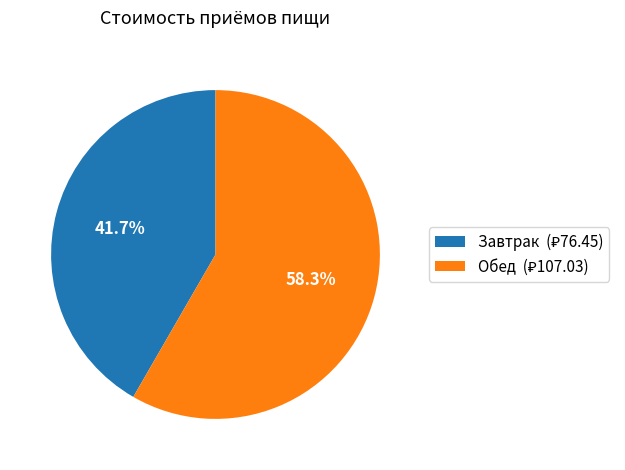

Is there any slice that represents more than half of the pie?

Yes